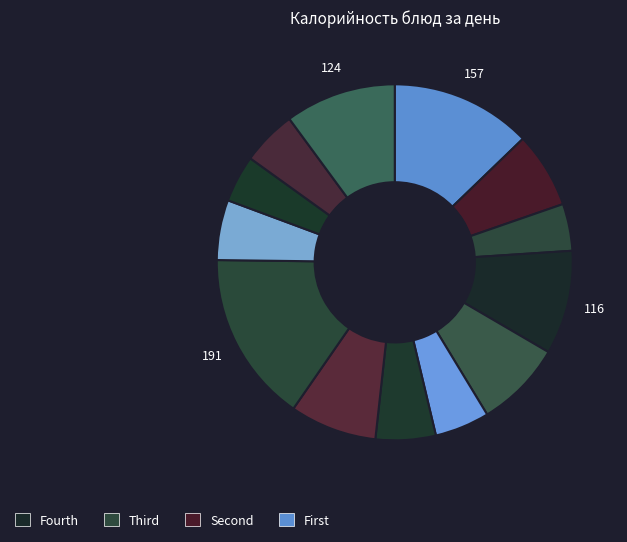

How many slices are in this pie chart?

13